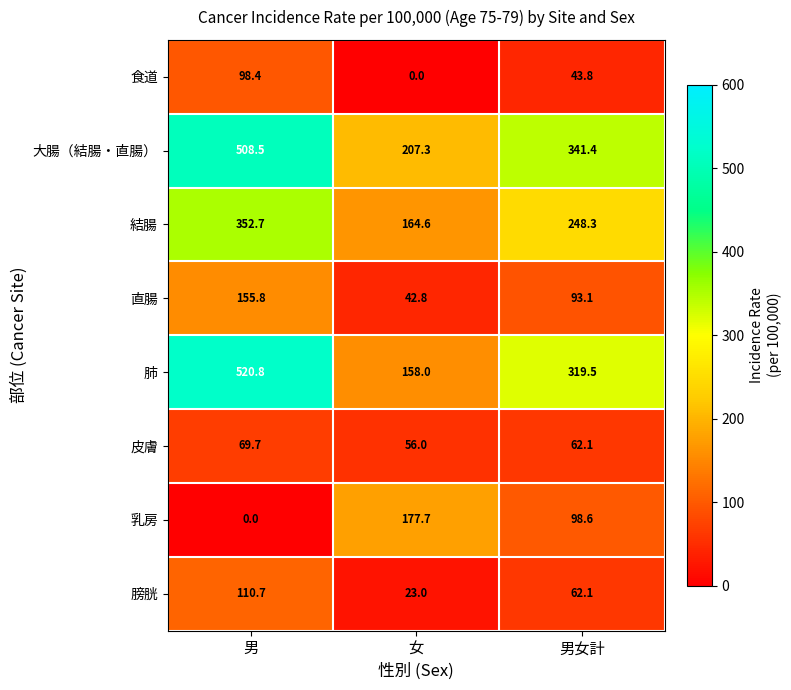

Reading left to right, what are all the values shown in this chart?

食道: 男=98.4	女=0.0	男女計=43.8
大腸（結腸・直腸）: 男=508.5	女=207.3	男女計=341.4
結腸: 男=352.7	女=164.6	男女計=248.3
直腸: 男=155.8	女=42.8	男女計=93.1
肺: 男=520.8	女=158.0	男女計=319.5
皮膚: 男=69.7	女=56.0	男女計=62.1
乳房: 男=0.0	女=177.7	男女計=98.6
膀胱: 男=110.7	女=23.0	男女計=62.1